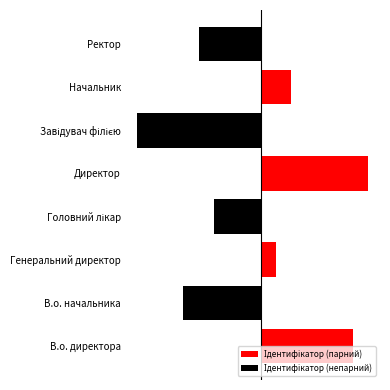

True or false: Ідентифікатор (непарний) has a value of 5 at Директор.

False